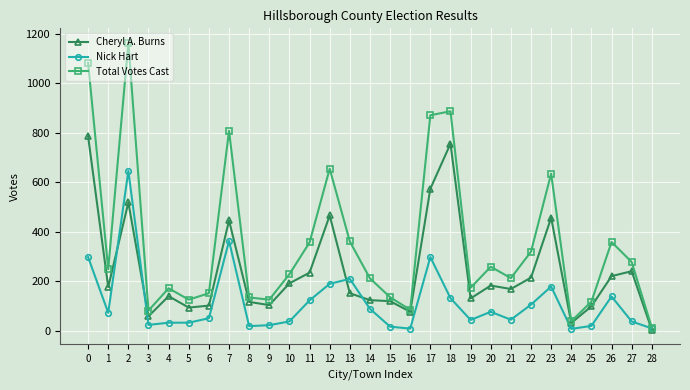

Which series has the largest total across all categories?

Total Votes Cast